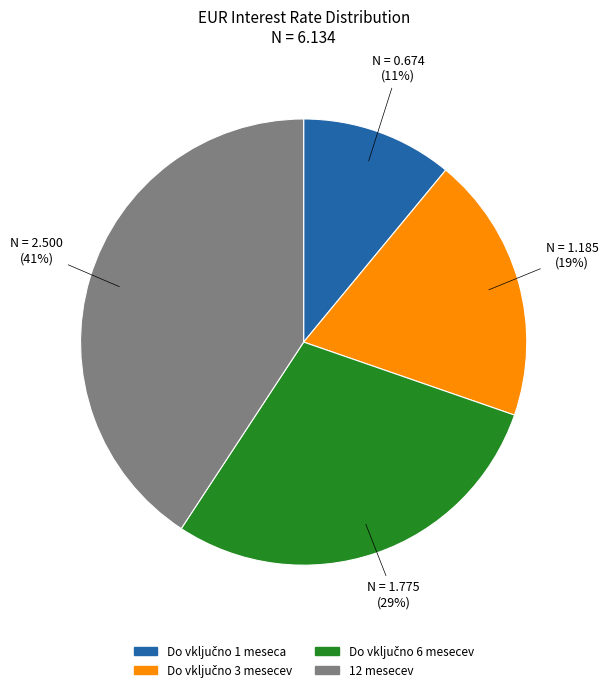

To the nearest percent, what portion does 12 mesecev represent?

41%